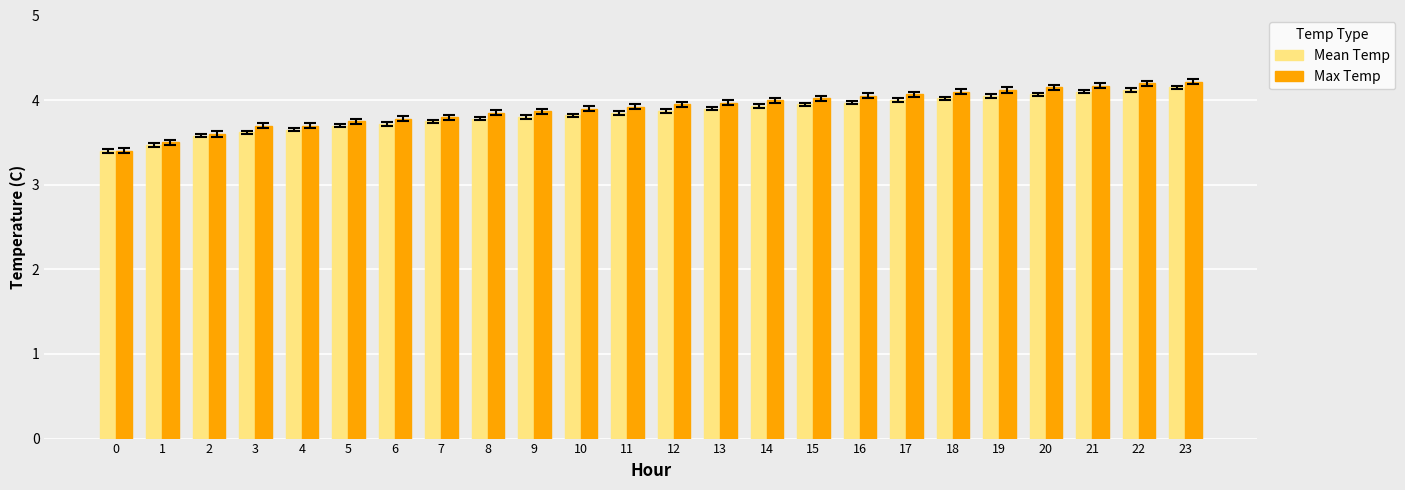

What is the value of the Max Temp bar at the 5th from the left?

3.7